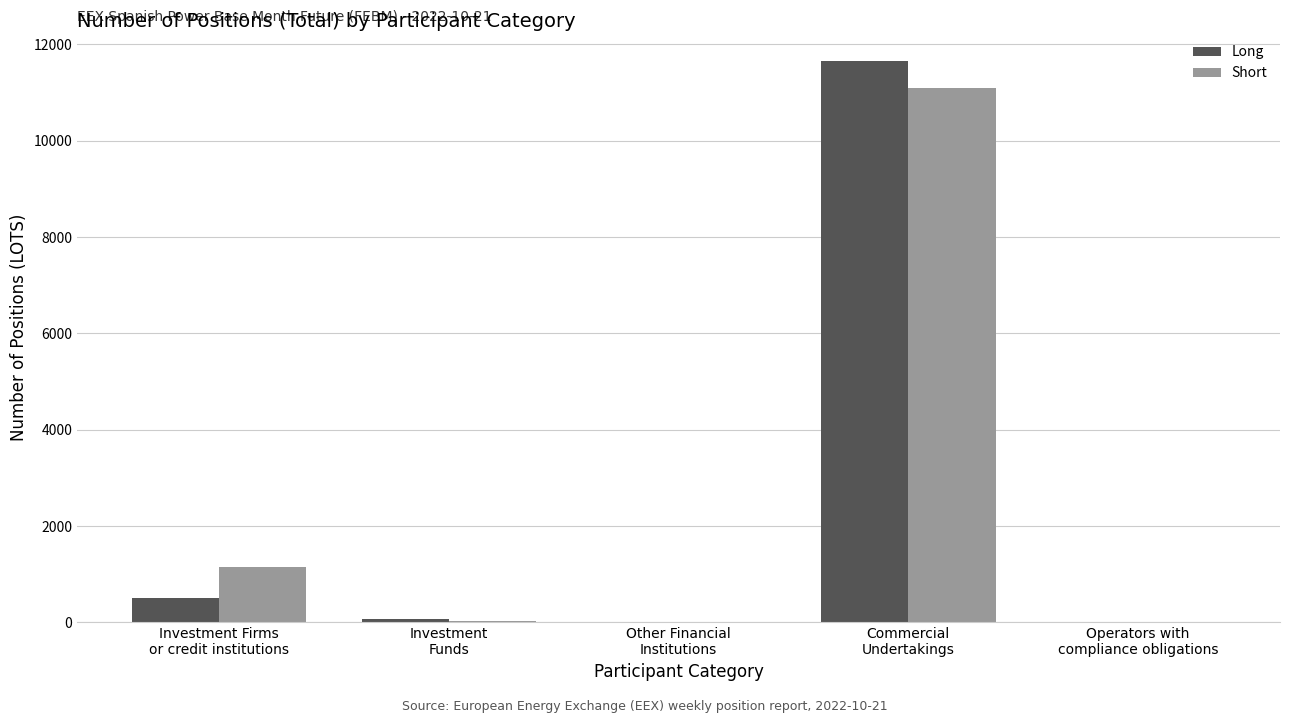

What is the maximum value shown in the chart?

11660.0